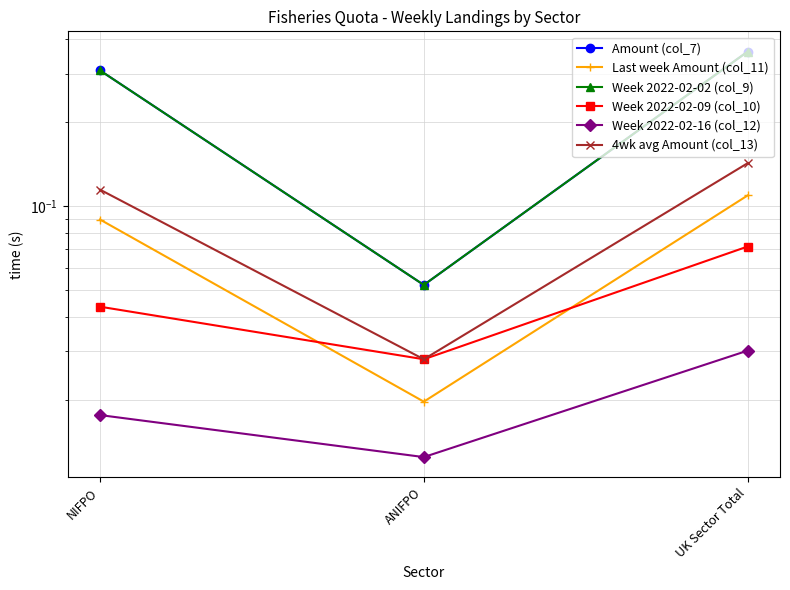

Reading left to right, what are all the values shown in this chart?

Amount (col_7): NIFPO=0.3	ANIFPO=0.1	UK Sector Total=0.4
Last week Amount (col_11): NIFPO=0.1	ANIFPO=0.0	UK Sector Total=0.1
Week 2022-02-02 (col_9): NIFPO=0.3	ANIFPO=0.1	UK Sector Total=0.4
Week 2022-02-09 (col_10): NIFPO=0.0	ANIFPO=0.0	UK Sector Total=0.1
Week 2022-02-16 (col_12): NIFPO=0.0	ANIFPO=0.0	UK Sector Total=0.0
4wk avg Amount (col_13): NIFPO=0.1	ANIFPO=0.0	UK Sector Total=0.1